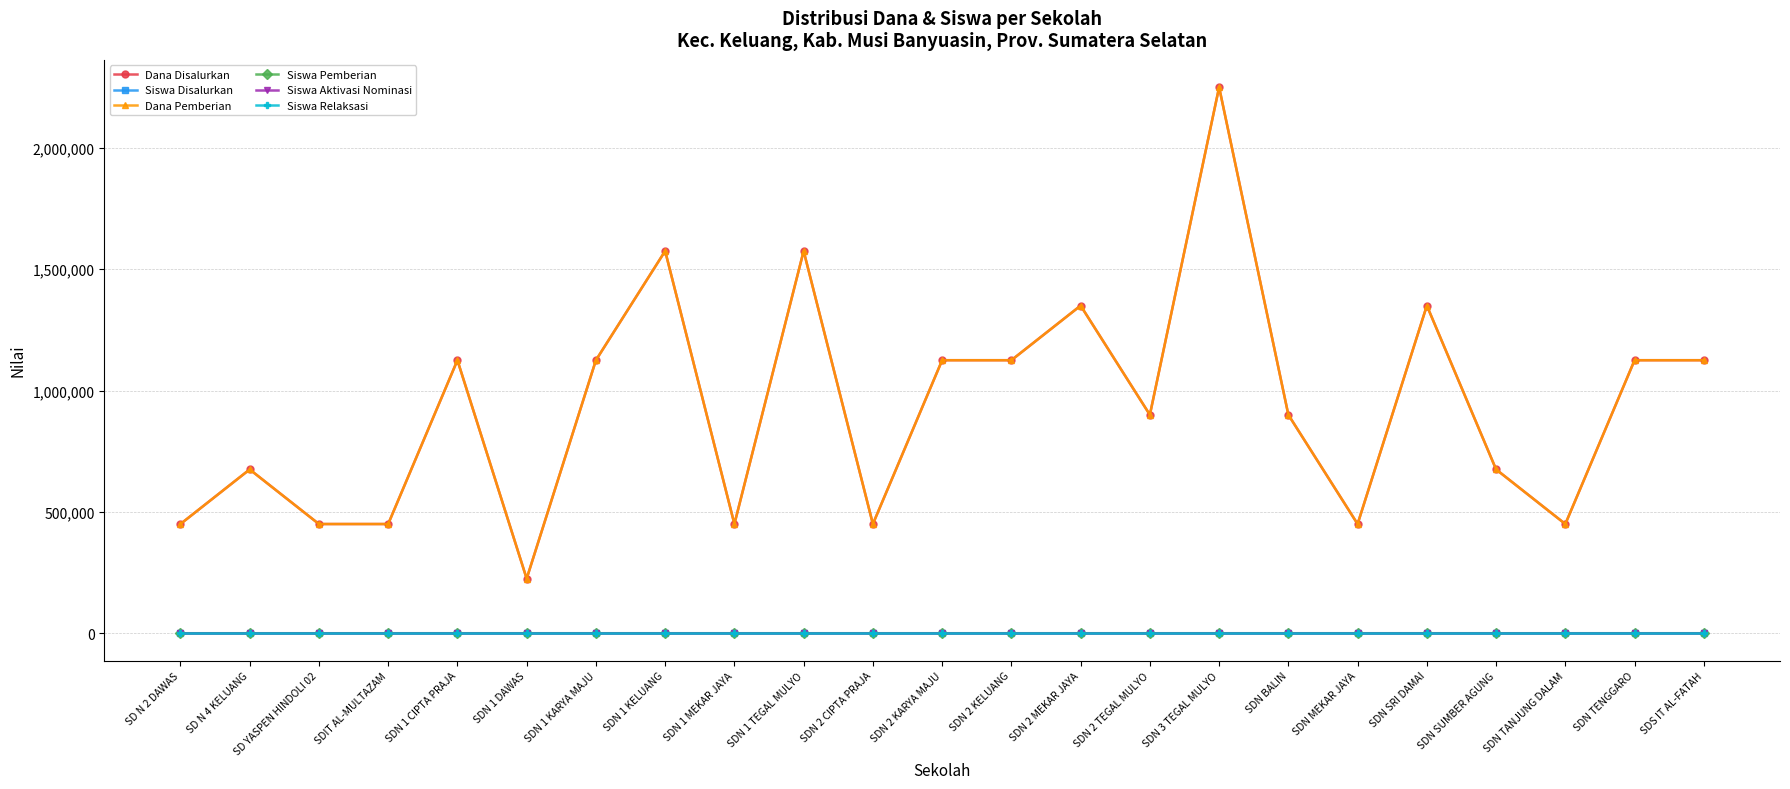

What is the label of the 3rd point from the left?

SD YASPEN HINDOLI 02